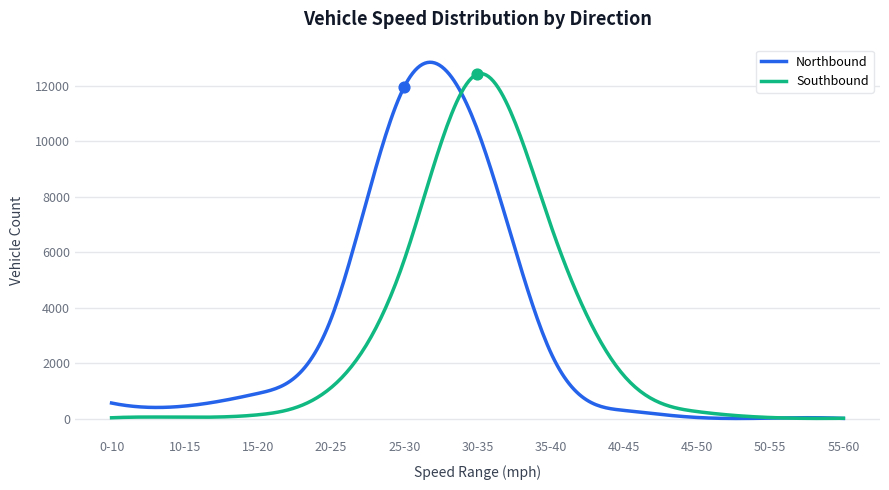

Is the value of Southbound at 0-10 greater than the value of Northbound at 55-60?

Yes